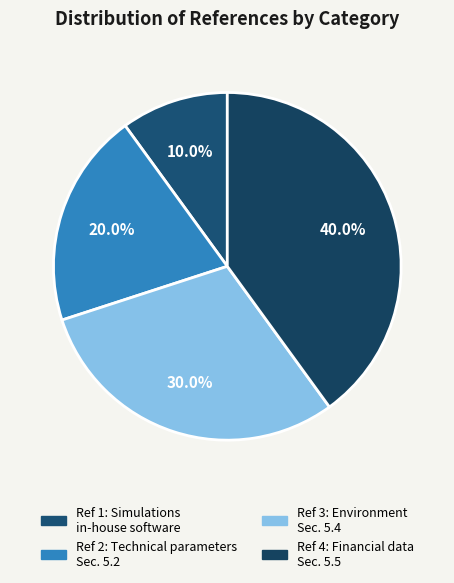

What is the smallest slice in the pie chart?

Simulations done with in-house software